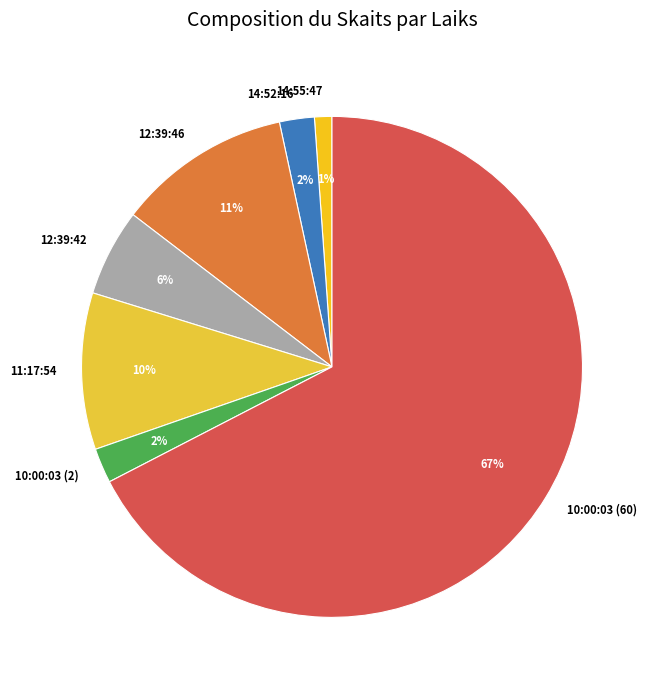

True or false: 10:00:03 (2) accounts for 13% of the total.

False